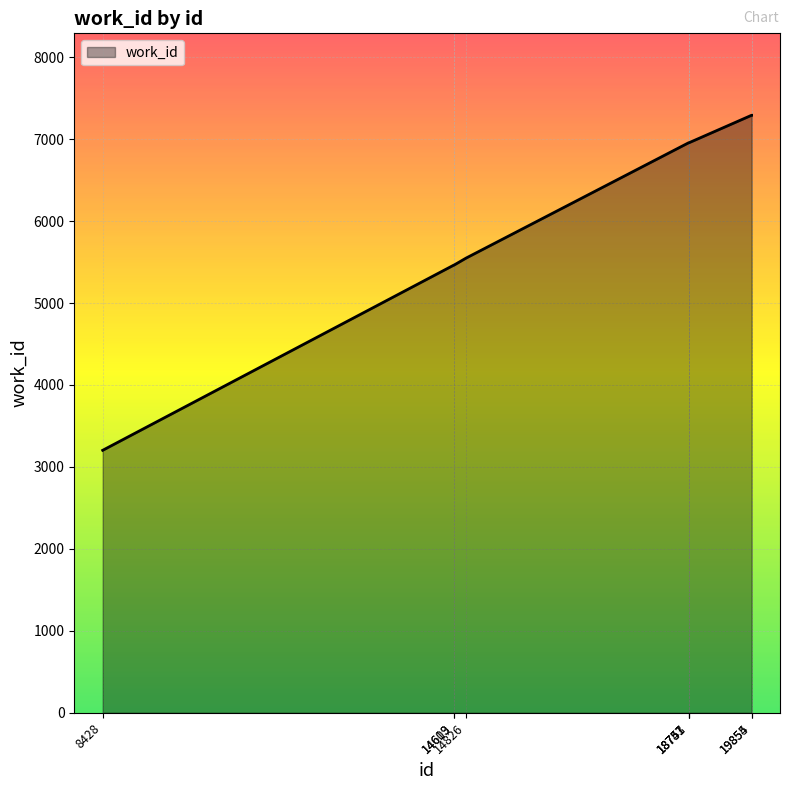

What is the maximum value shown in the chart?

7291